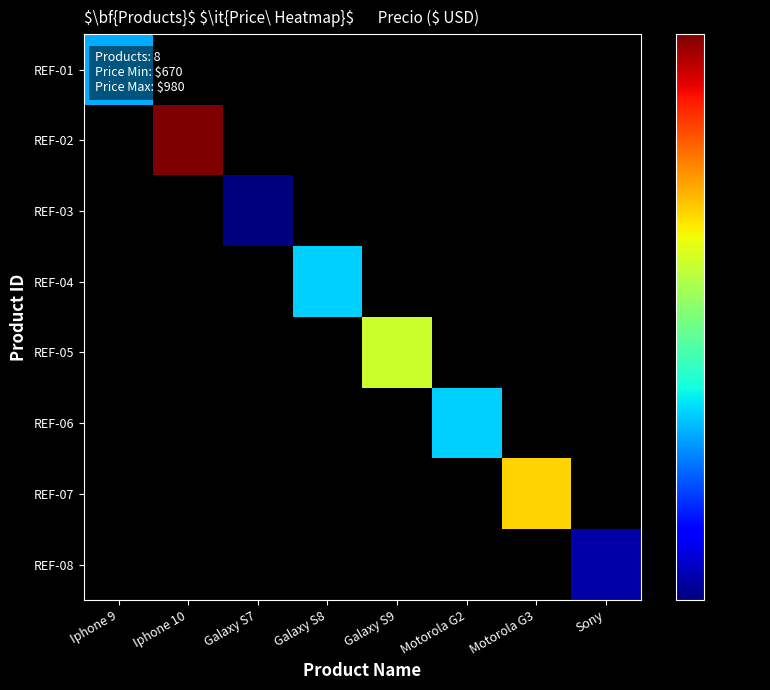

Is the value of REF-01 at Sony greater than the value of REF-06 at Galaxy S9?

No